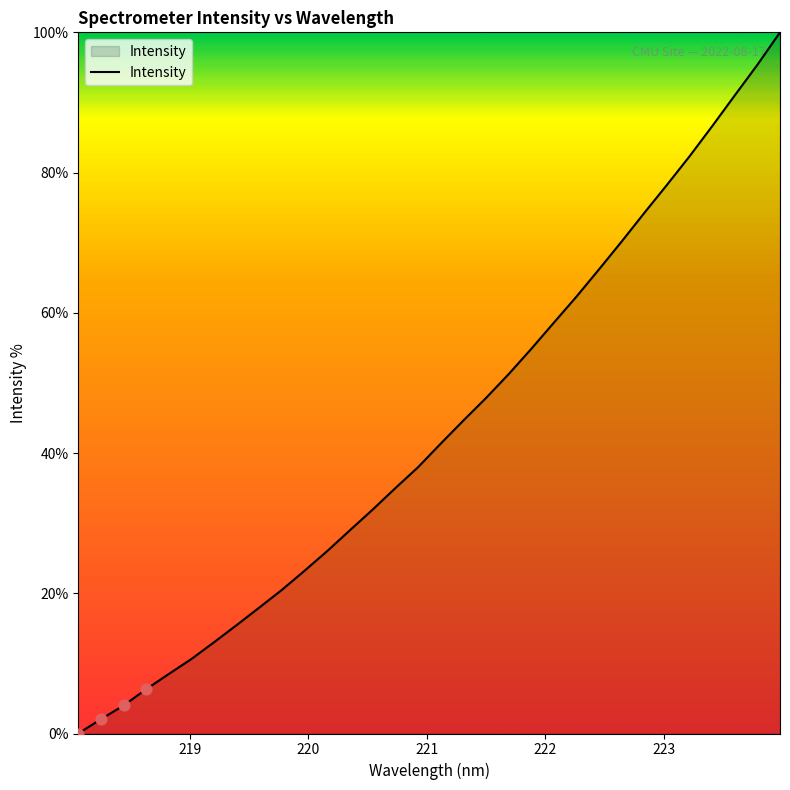

What is the difference between the maximum and minimum values?

100.0